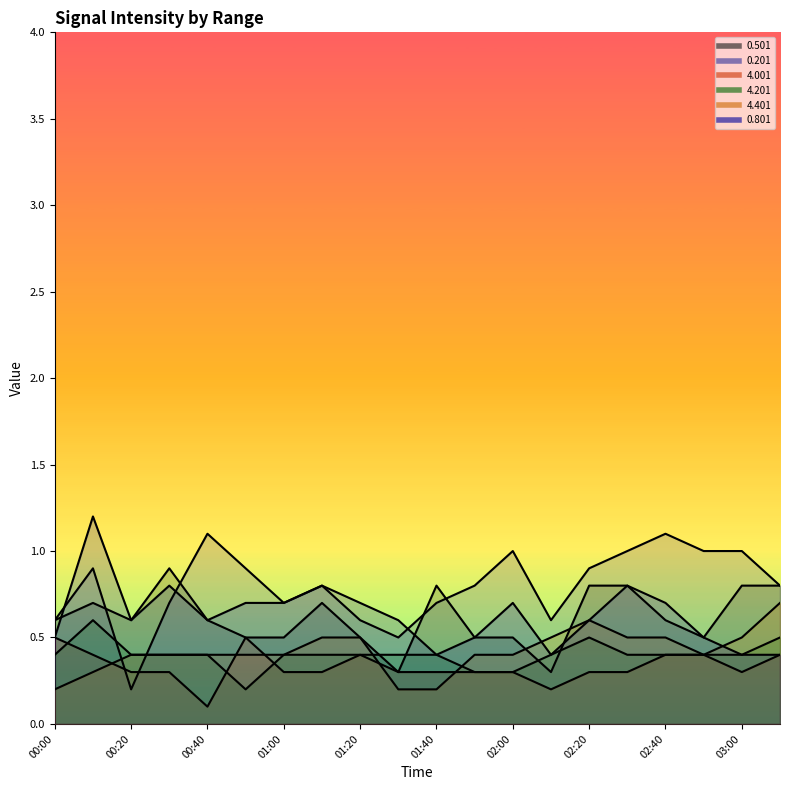

Which series has the widest spread of values?

0.201